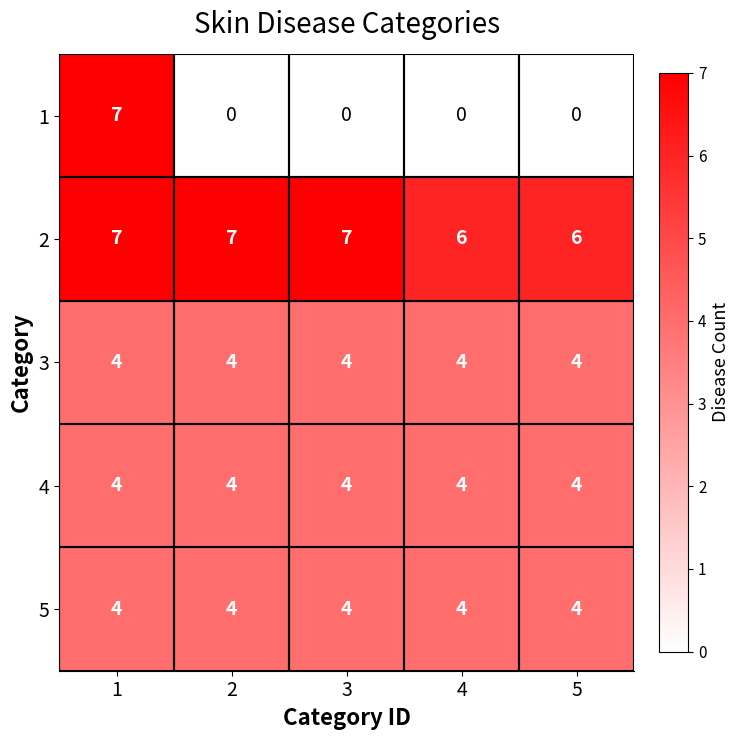

At how many categories does at least one series exceed 0?

5